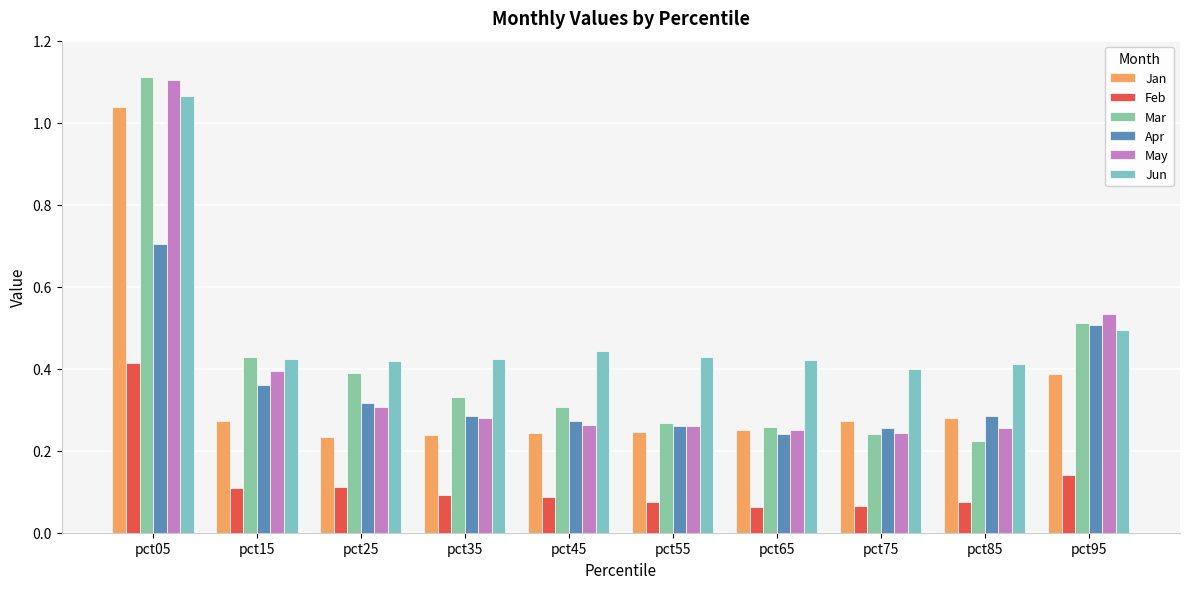

What is the value of the Feb bar at the 5th from the left?

0.1